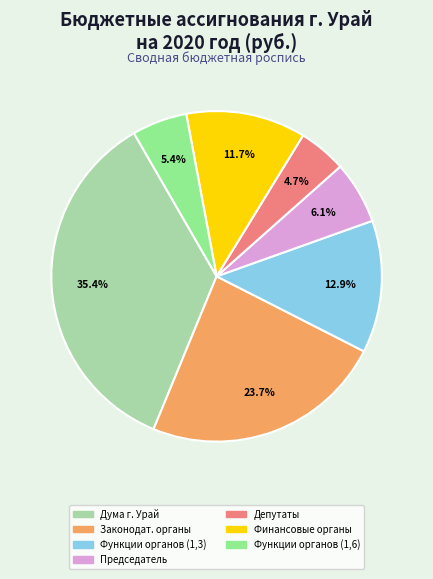

What is the smallest slice in the pie chart?

Депутаты